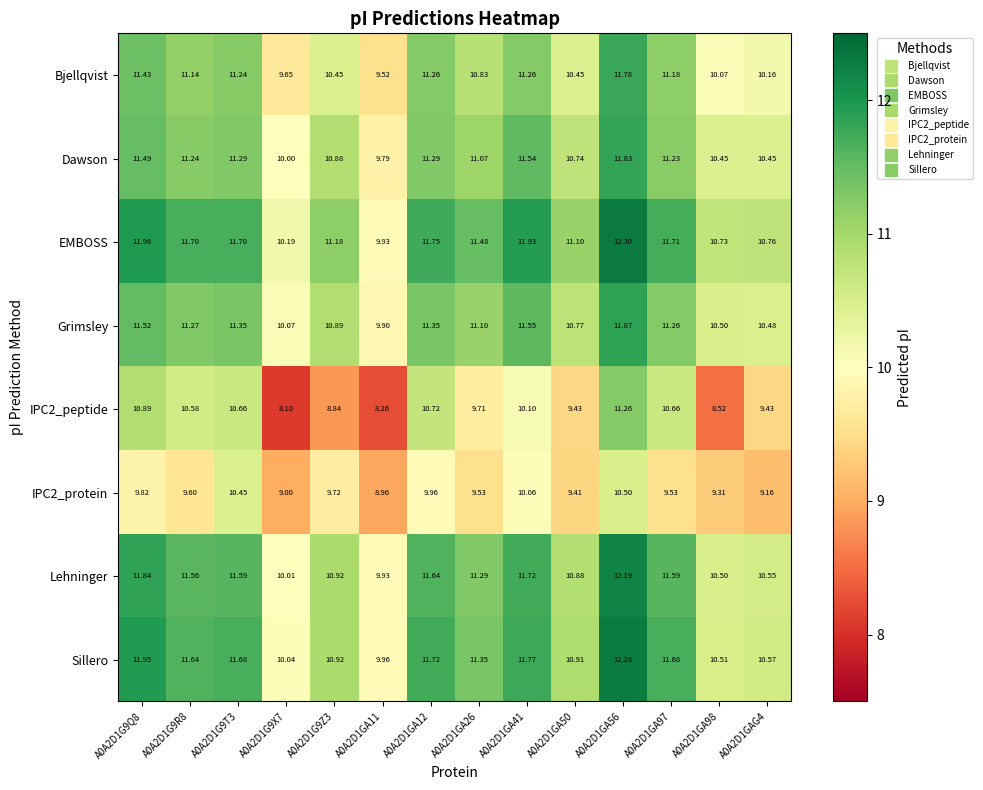

Is the value of EMBOSS at A0A2D1GA98 greater than the value of IPC2_peptide at A0A2D1G9Q8?

No